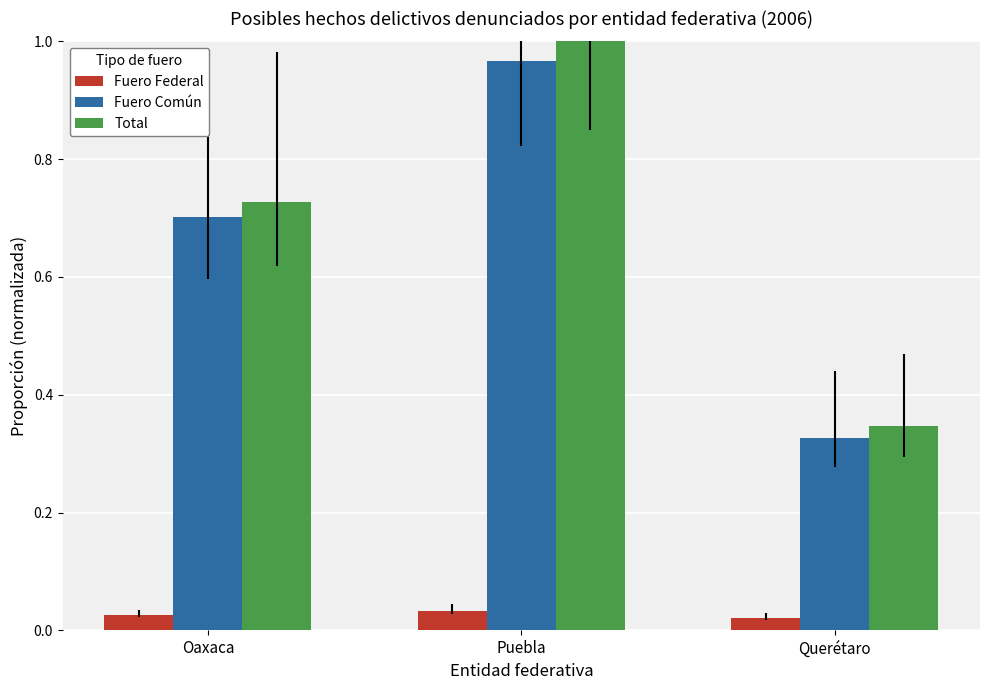

Is the value of Total at Querétaro greater than the value of Fuero Federal at Puebla?

Yes